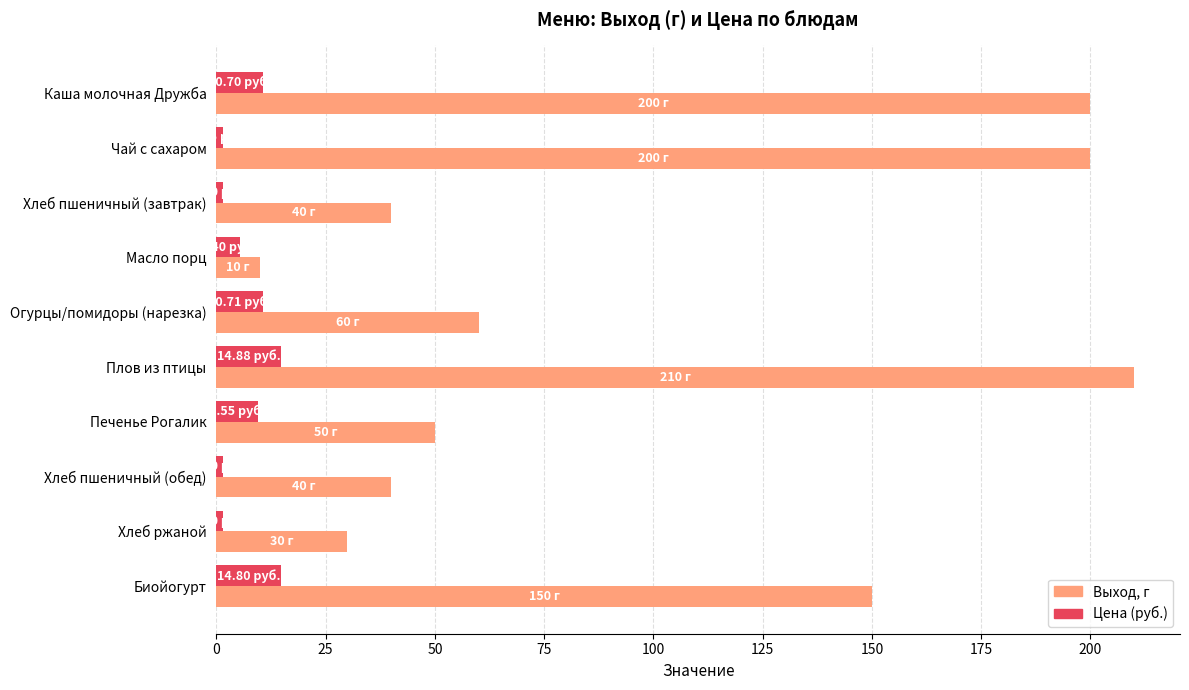

Which series has the largest range (max minus min)?

Выход, г